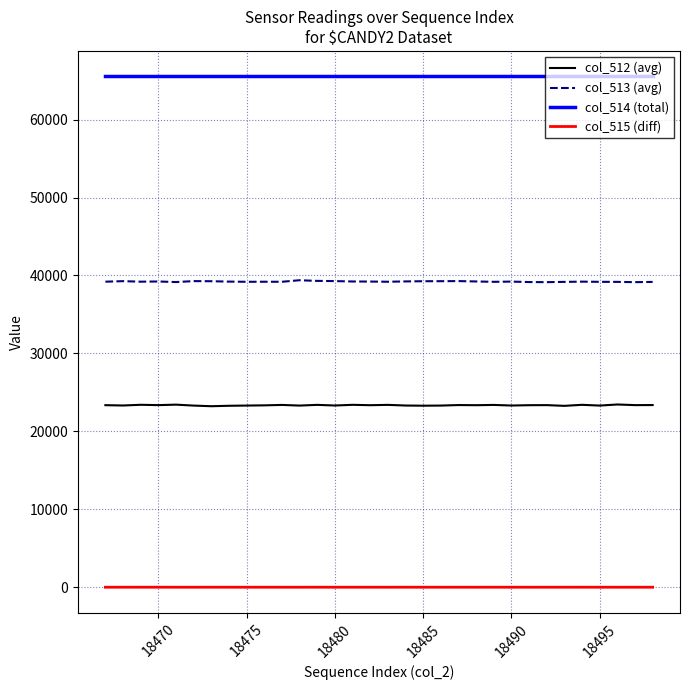

List the series in order of their peak value, highest first.

col_514 (total), col_513 (avg), col_512 (avg), col_515 (diff)